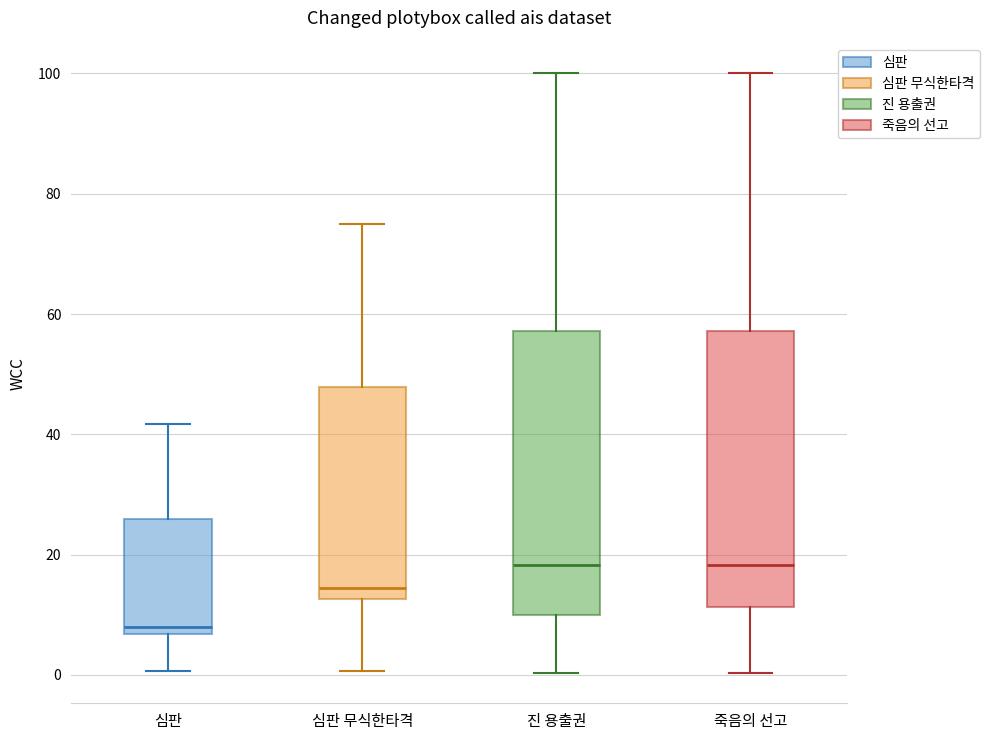

Reading left to right, transcribe this box plot: for each box, give where its median line is, the range the box spans, and where its two whiskers end, as read against the y-axis. The values are not printed on the chart, so give them approximately, as read against the axis.

심판: median 8, box 6 to 26, whiskers 0 to 42
심판 무식한타격: median 14, box 12 to 48, whiskers 0 to 76
진 용출권: median 18, box 10 to 58, whiskers 0 to 100
죽음의 선고: median 18, box 12 to 58, whiskers 0 to 100